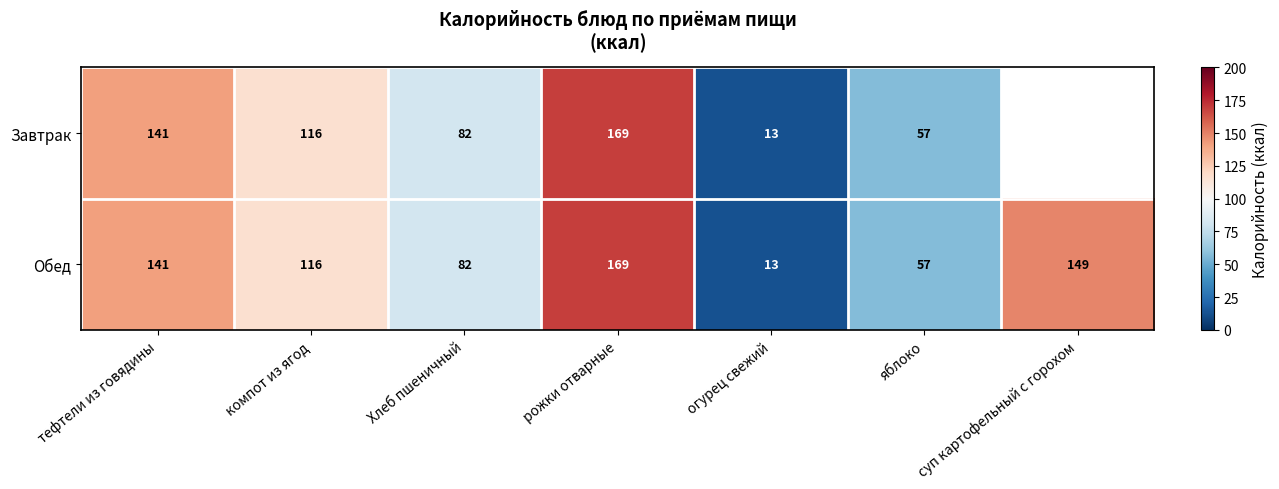

At how many categories does at least one series exceed 72?

5